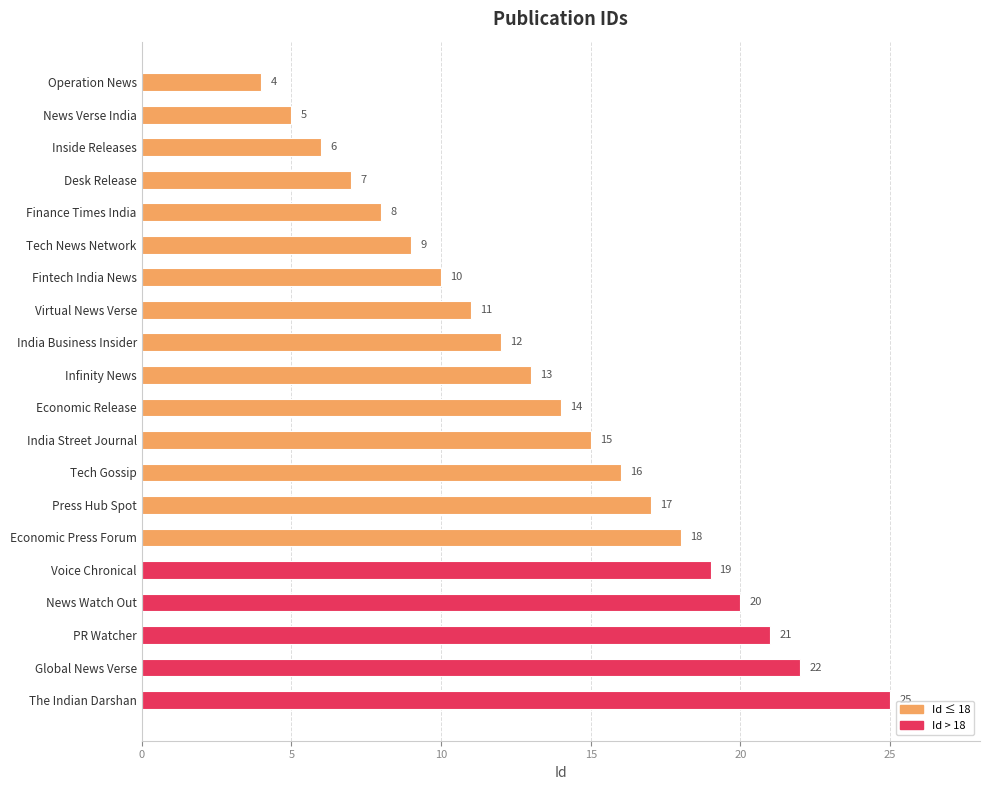

At which category does the chart reach its peak across all series?

The Indian Darshan